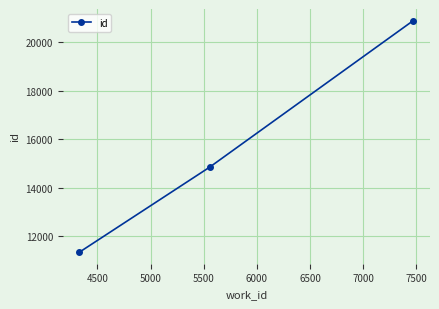

Count the values in the range 11329 to 20899.

3